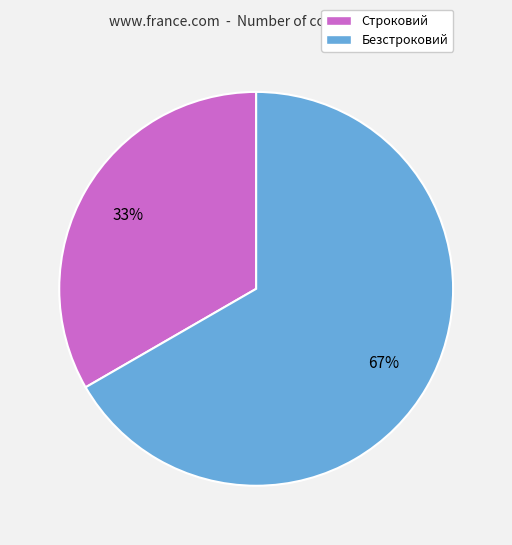

Which slice is the largest?

Безстроковий